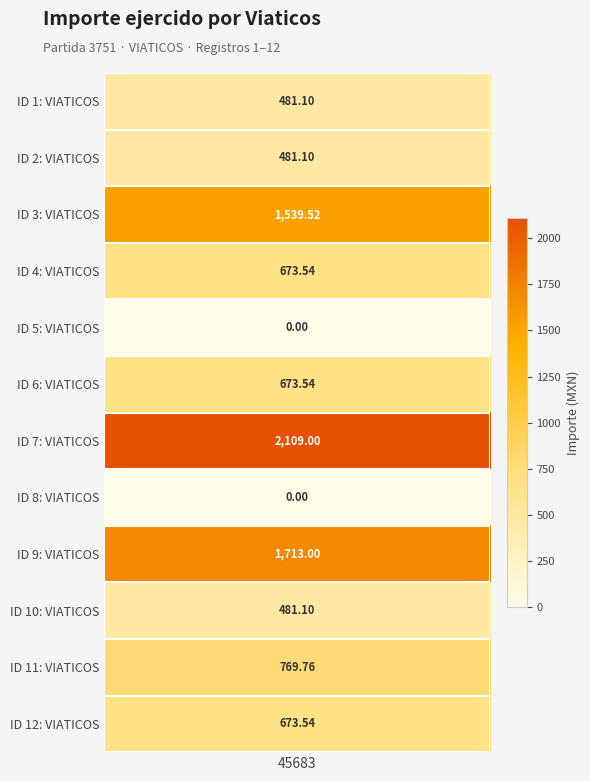

The value at 11 is 769.8. True or false?

True